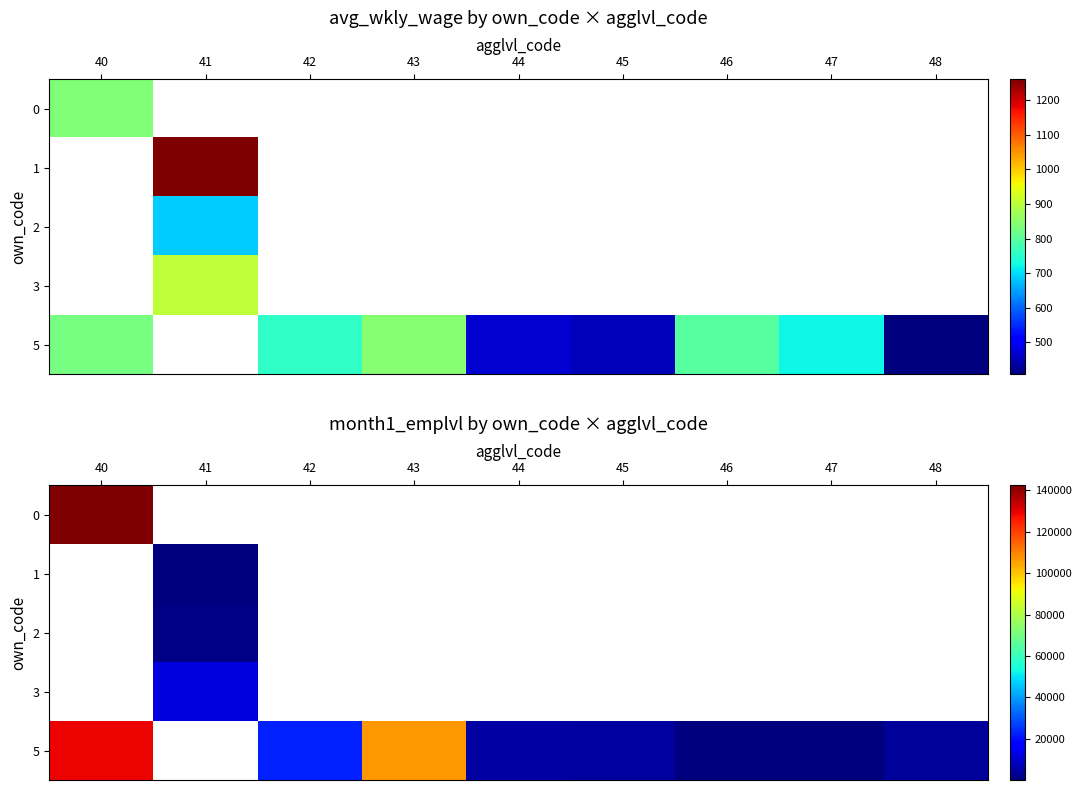

Which has a higher value, 46 or 44?

44